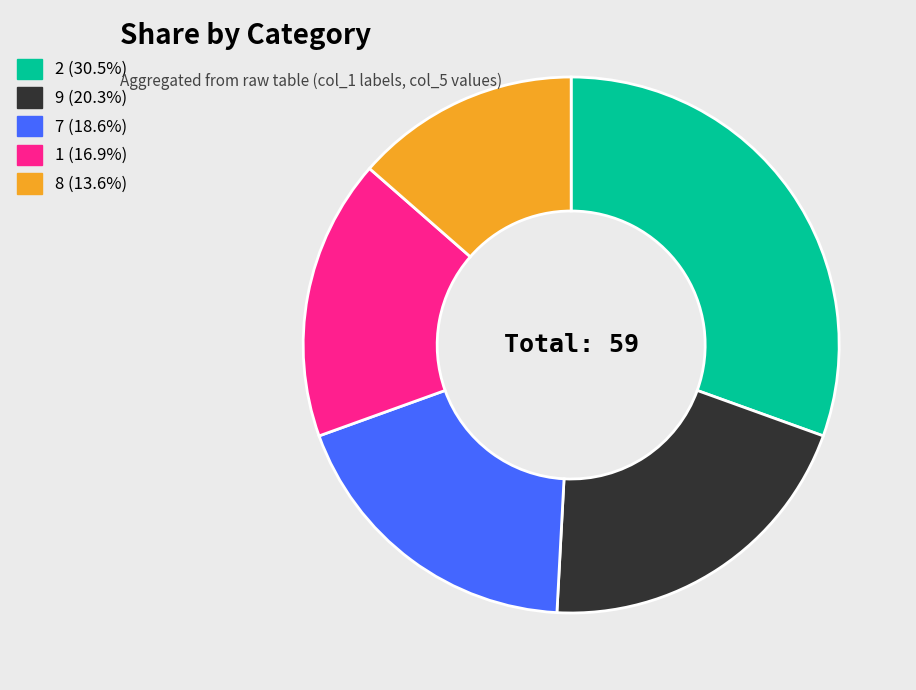

Is there any slice that represents more than half of the pie?

No